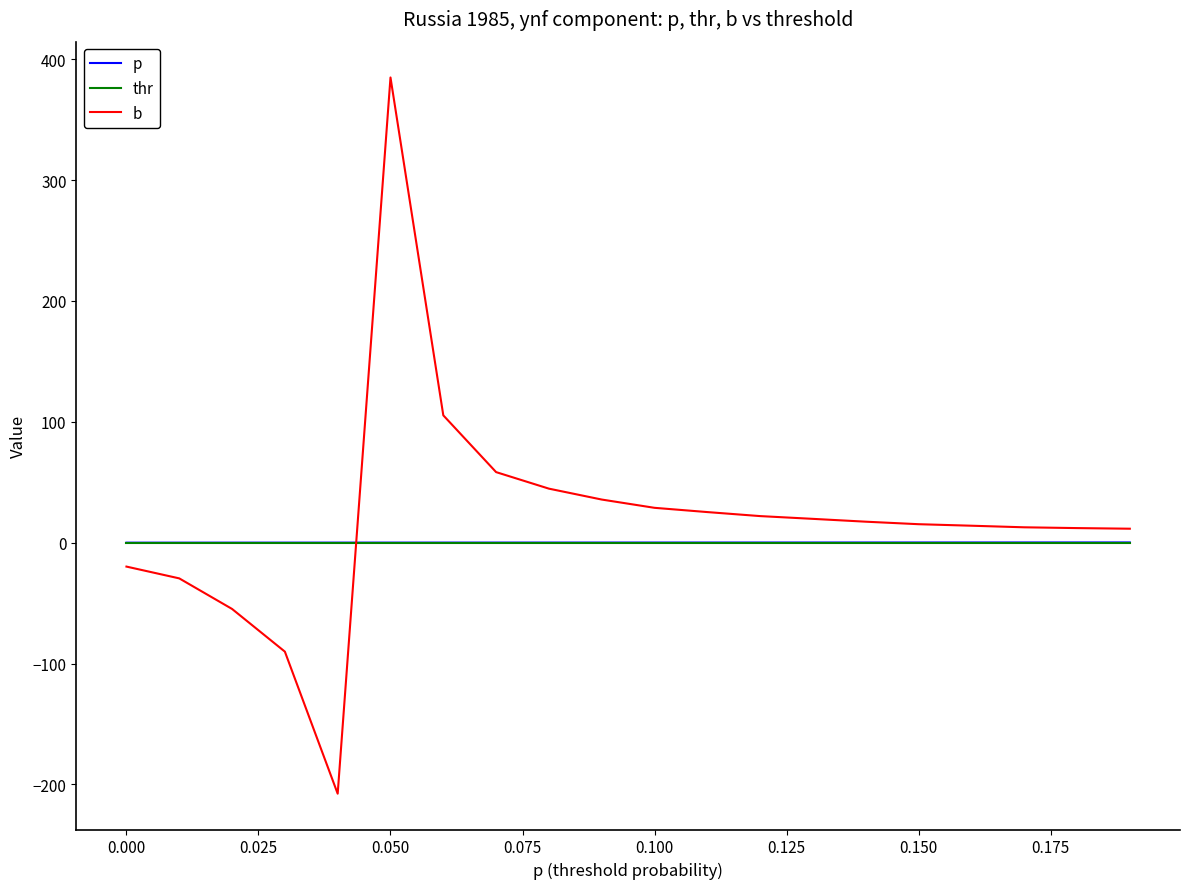

Which series has the largest range (max minus min)?

b